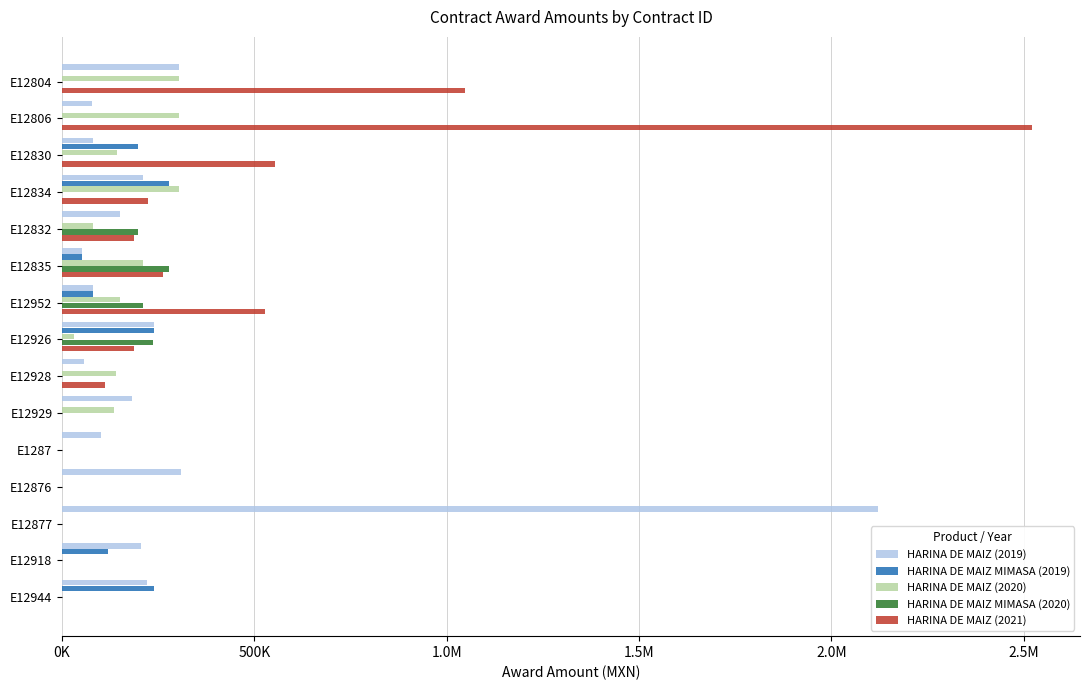

What are all the series names shown in the legend?

HARINA DE MAIZ (2019), HARINA DE MAIZ MIMASA (2019), HARINA DE MAIZ (2020), HARINA DE MAIZ MIMASA (2020), HARINA DE MAIZ (2021)